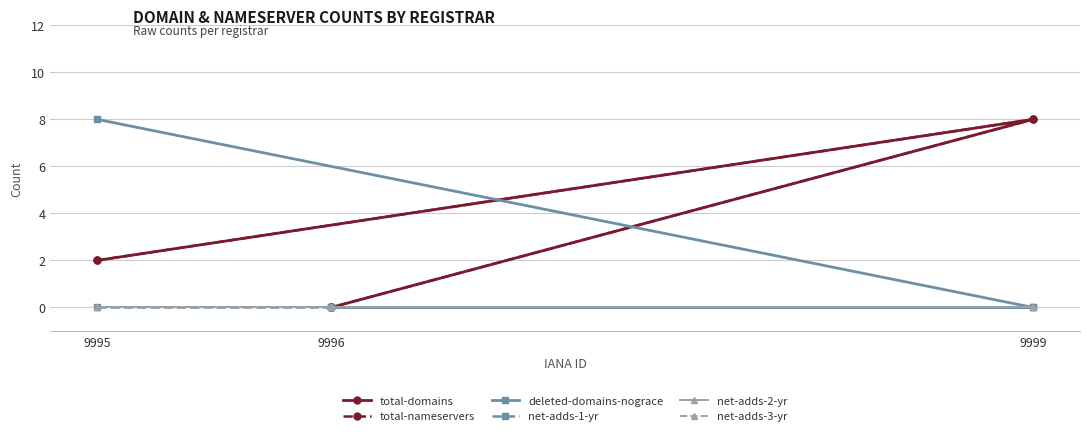

True or false: deleted-domains-nograce has a value of -4 at 9999.

False